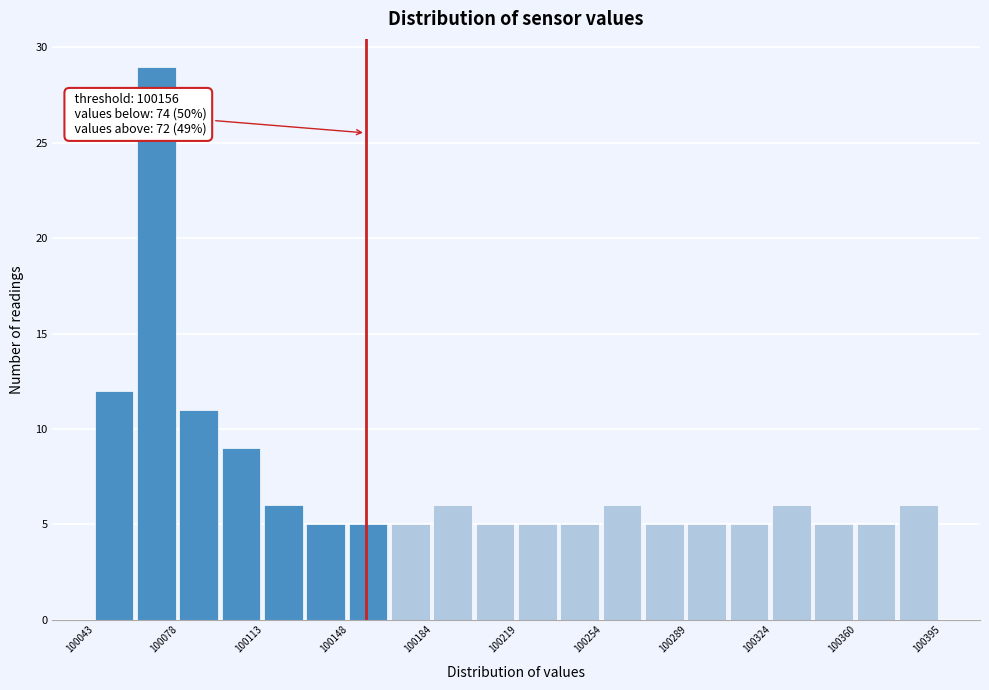

Around what value on the x-axis is the tallest bar? Give the approximate position of its centre, as read against the axis.

100070